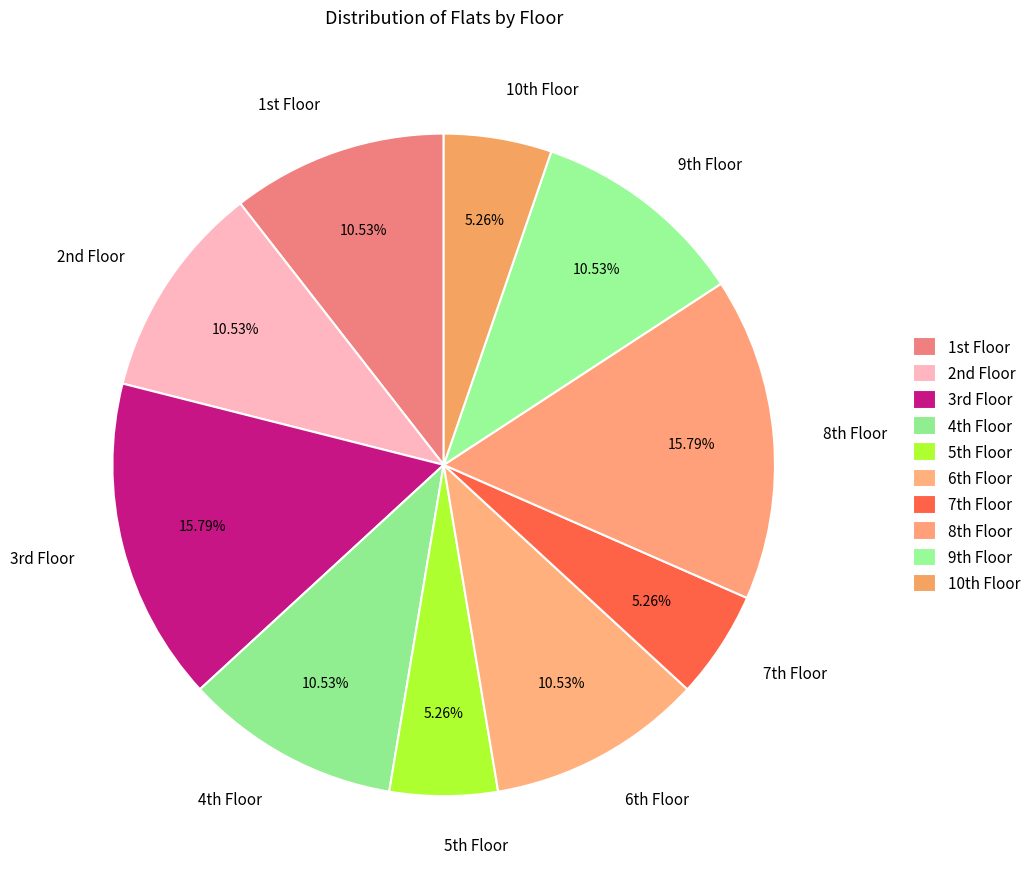

To the nearest percent, what is the difference between the largest and smallest slice percentages?

11%